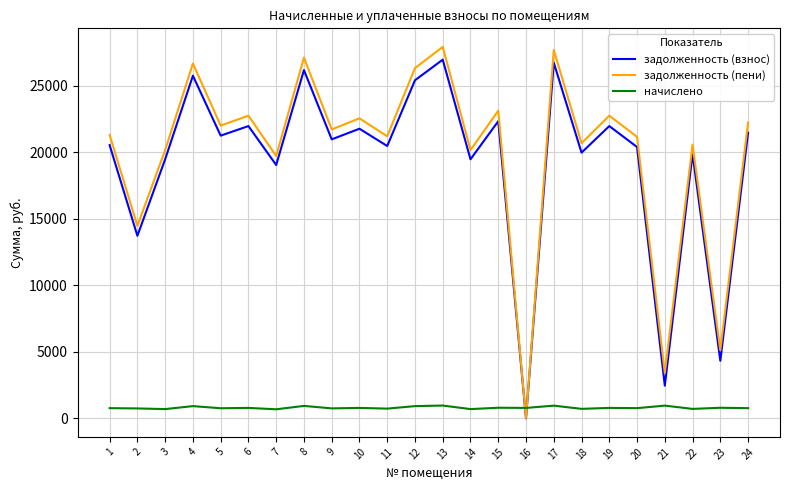

Where does the начислено series first go above 781?

4